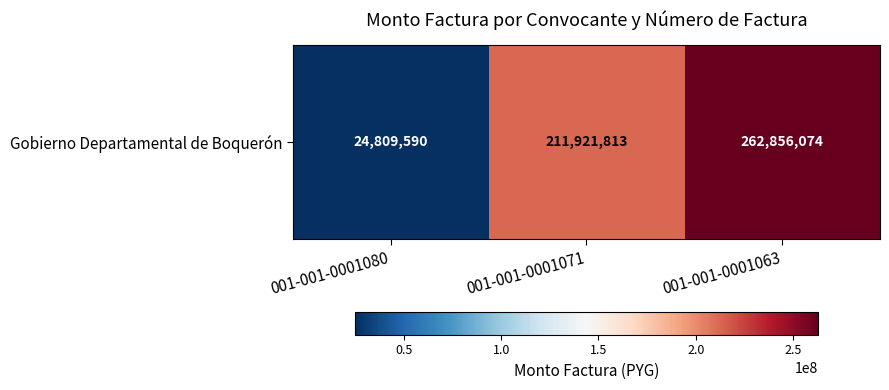

What is the difference between the values at 001-001-0001063 and 001-001-0001080?

238046484